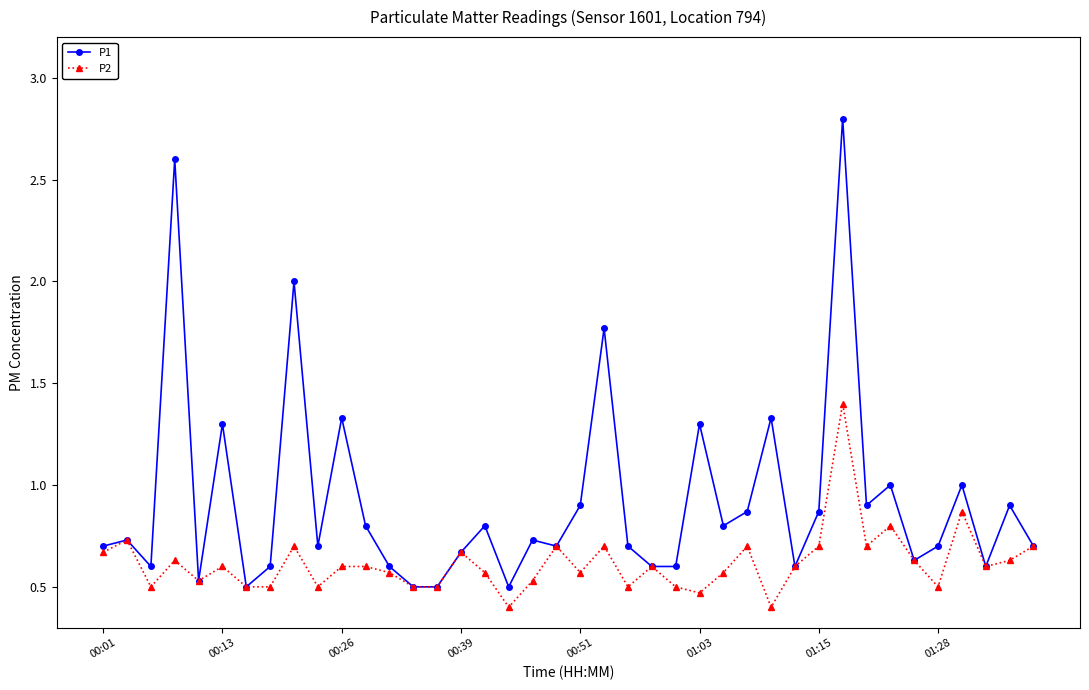

What is the maximum value shown in the chart?

2.8